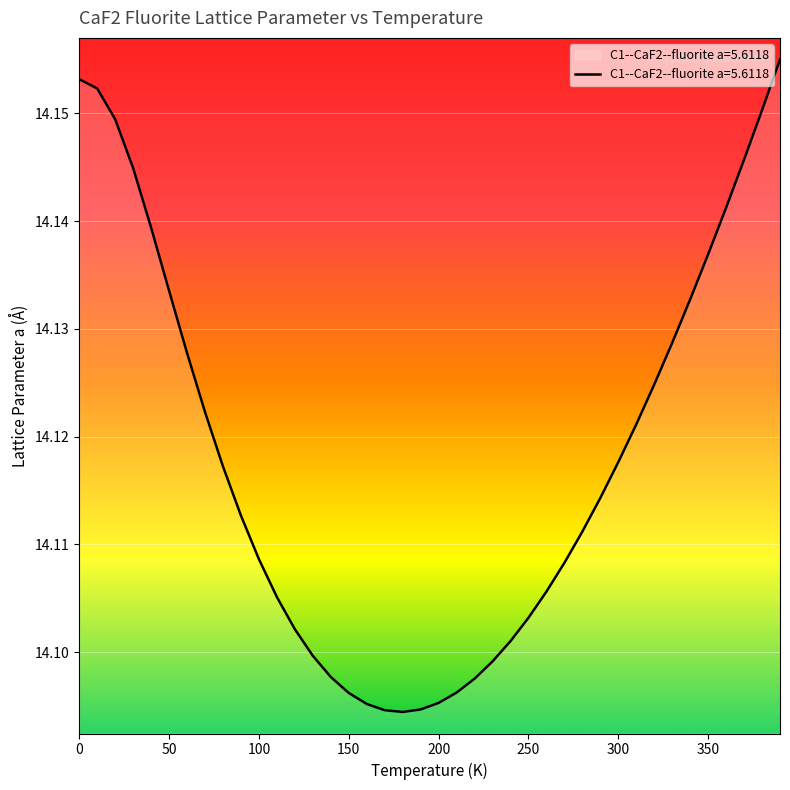

How many lines are shown in the chart?

1